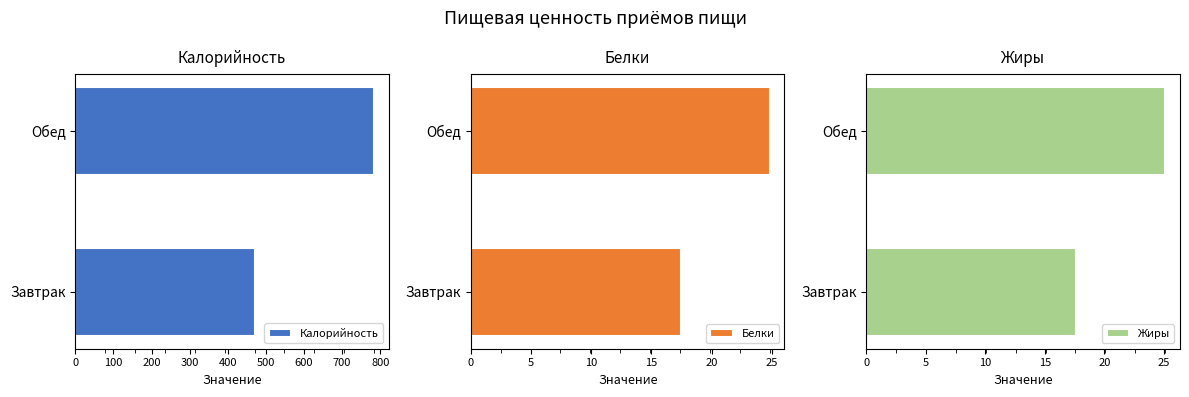

What is the maximum value shown in the chart?

783.5